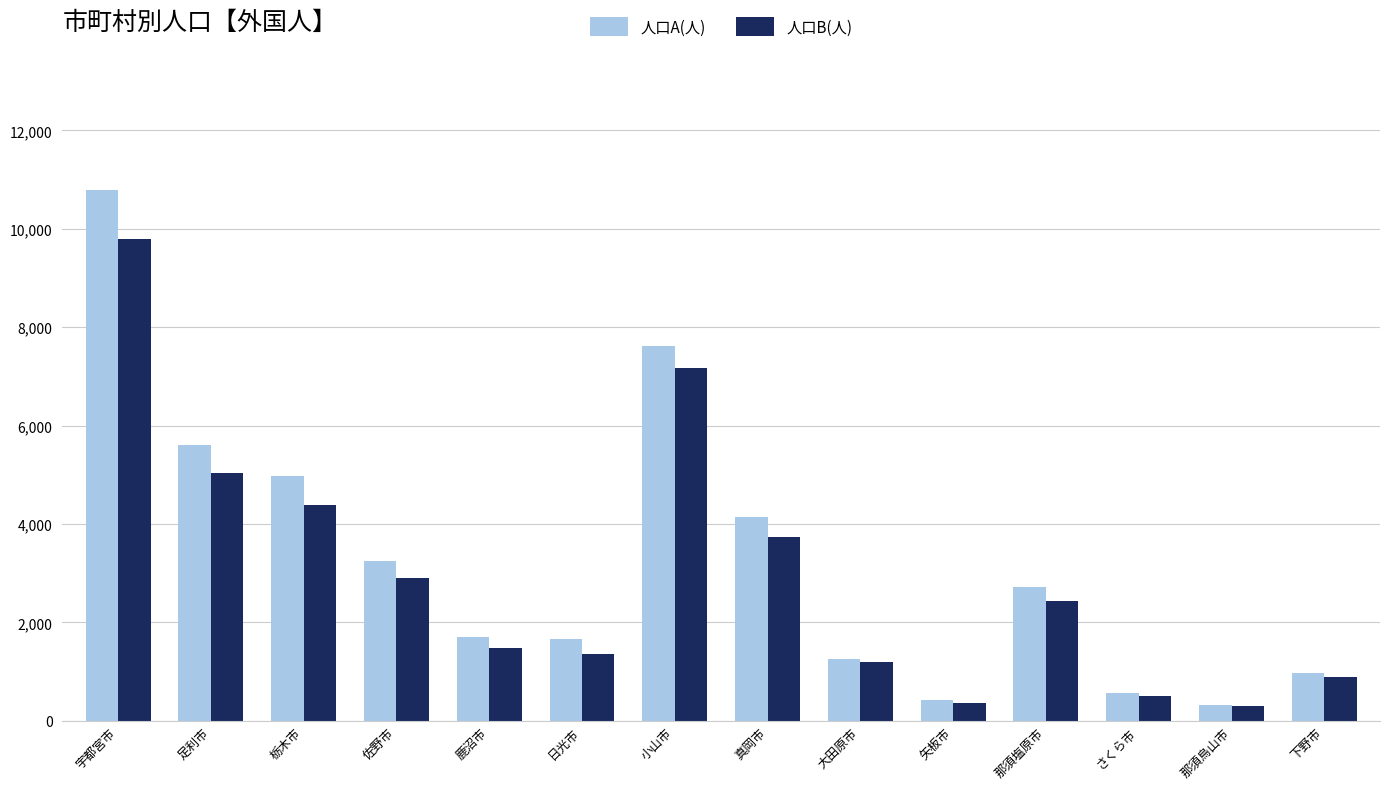

Which series changed the most between 足利市 and 下野市?

人口A(人)